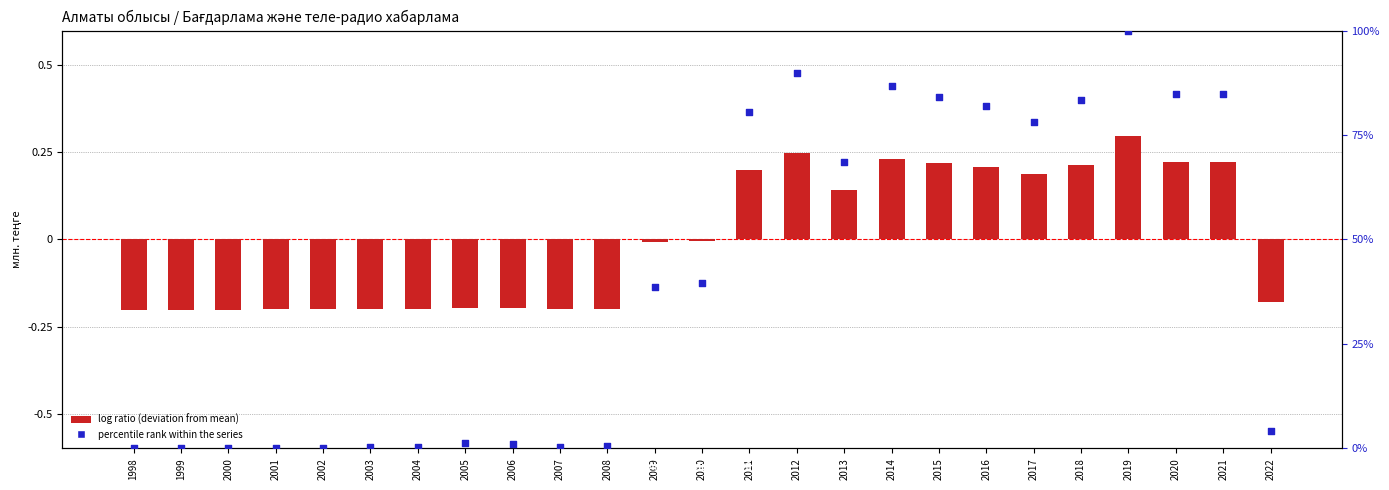

Which series reaches the minimum Y coordinate?

Алматы облысы (log ratio style)